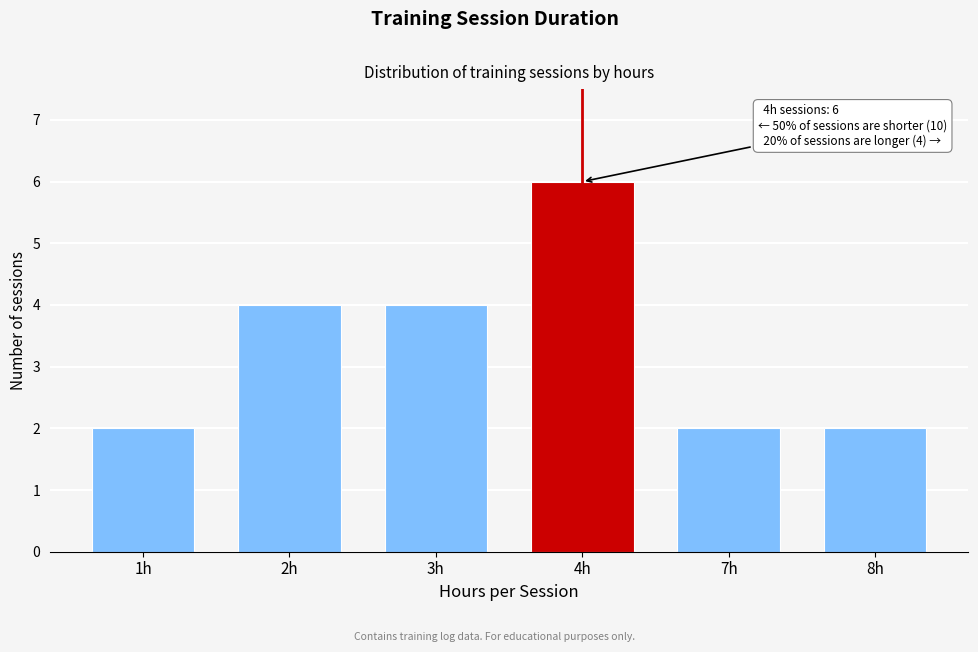

Reading right to left, what are all the values shown in this chart?

8h=2	7h=2	4h=6	3h=4	2h=4	1h=2